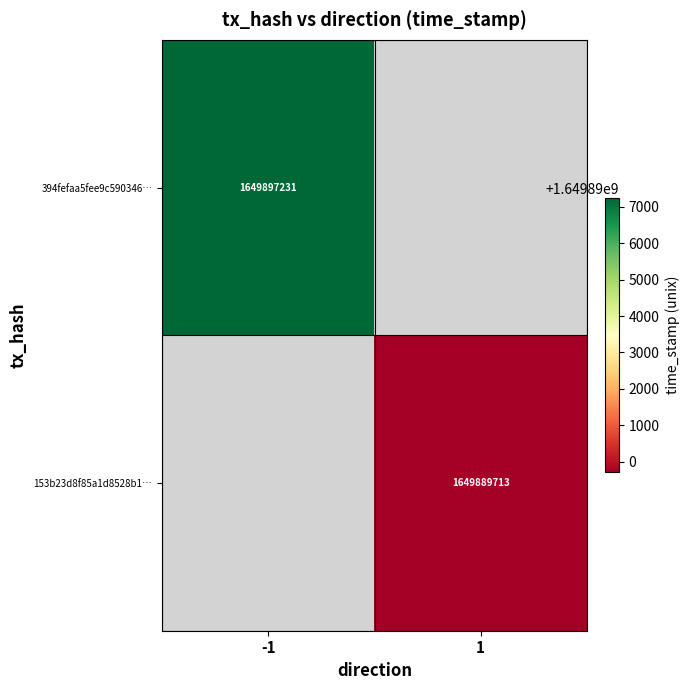

Is it true that 153b23d8f85a1d8528b1… equals 2652026996 at 1?

False